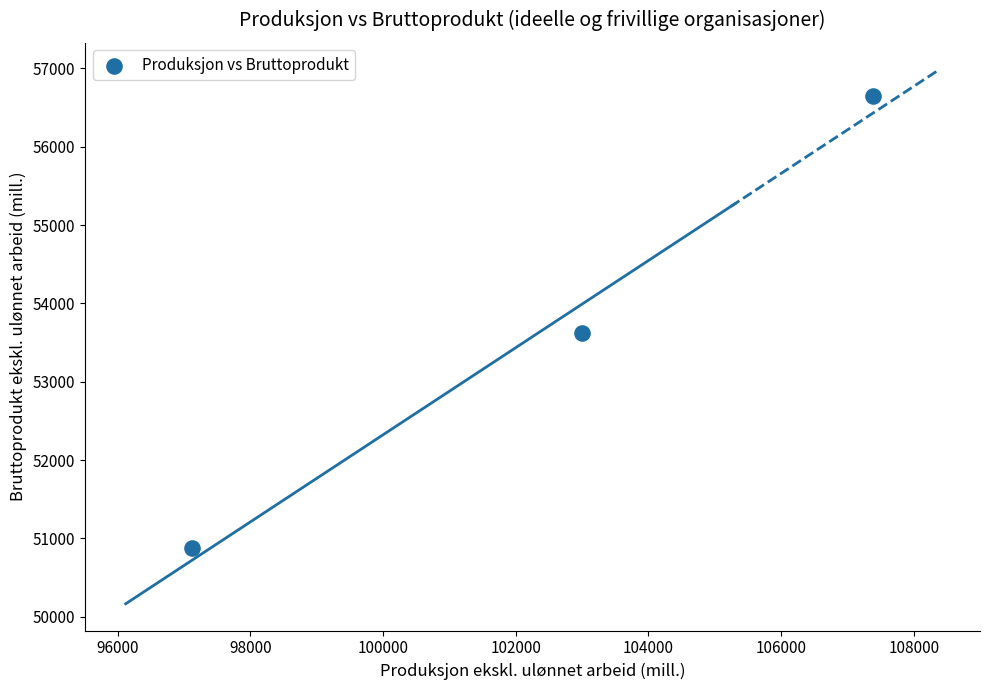

What Y value in the scatter plot is closest to 53763?

53616